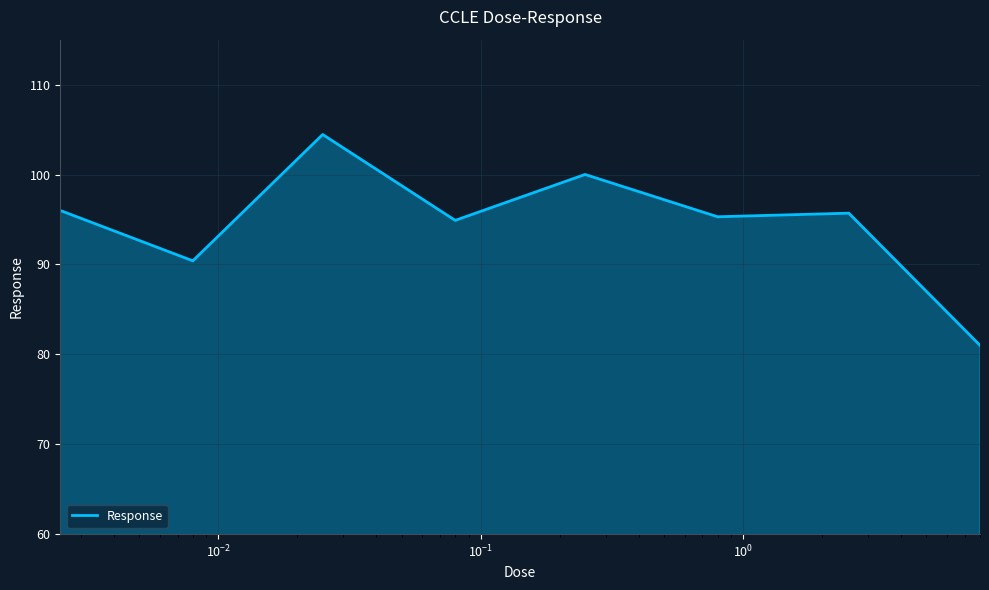

How many distinct data groups are displayed?

1